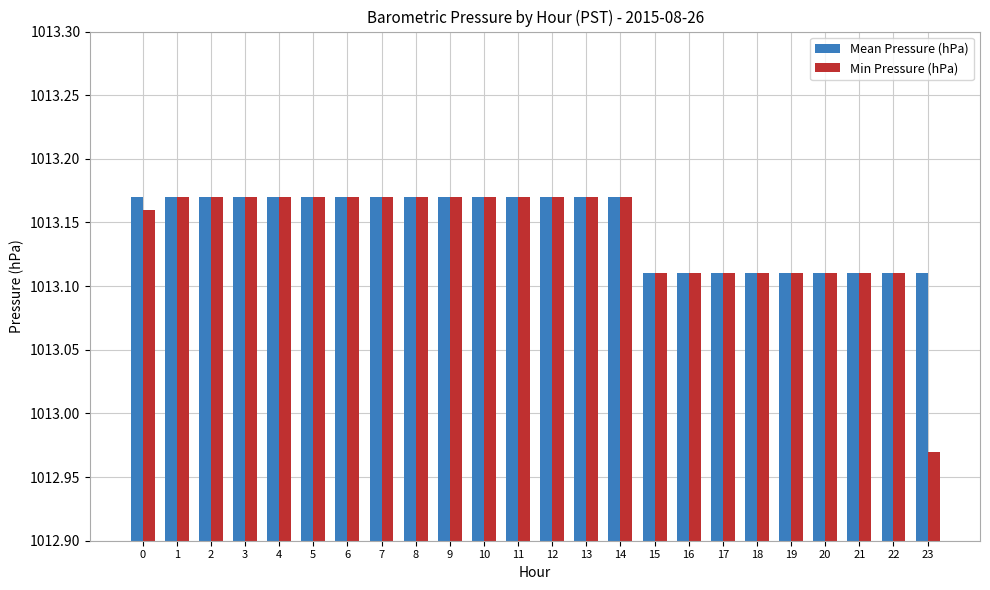

What is the sum of the Mean Pressure (hPa) values at 2 and 13?

2026.3